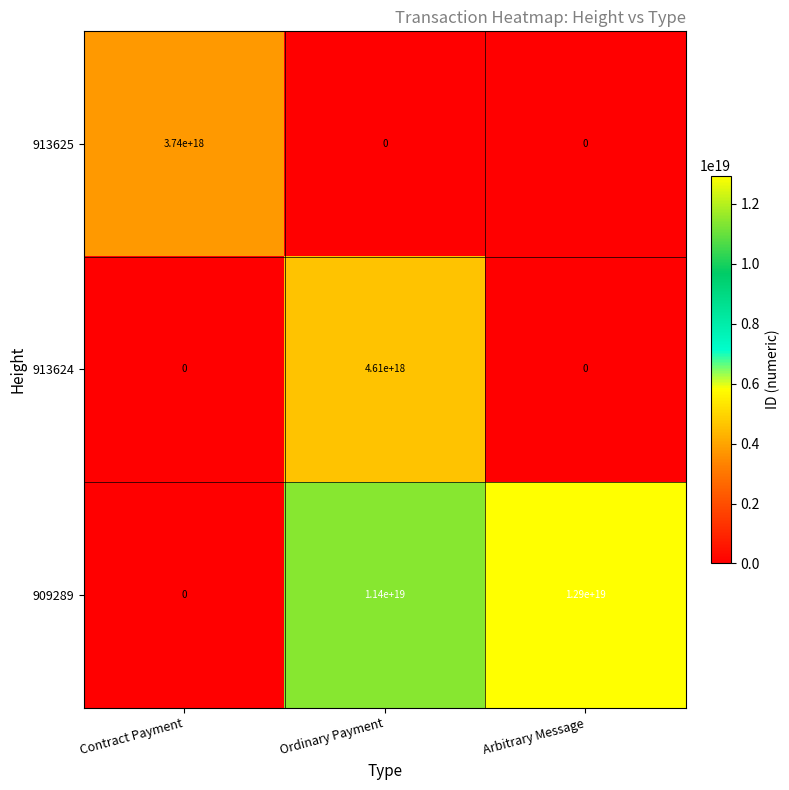

Which series has the widest spread of values?

909289